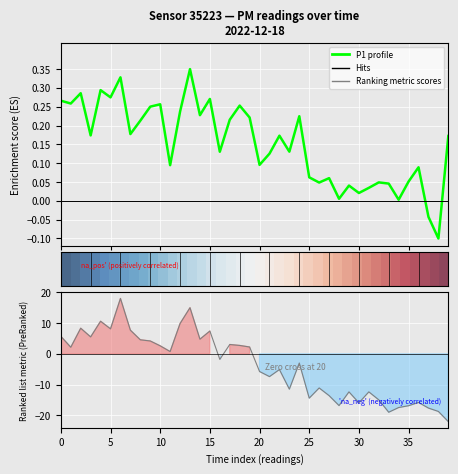

How many lines are shown in the chart?

3